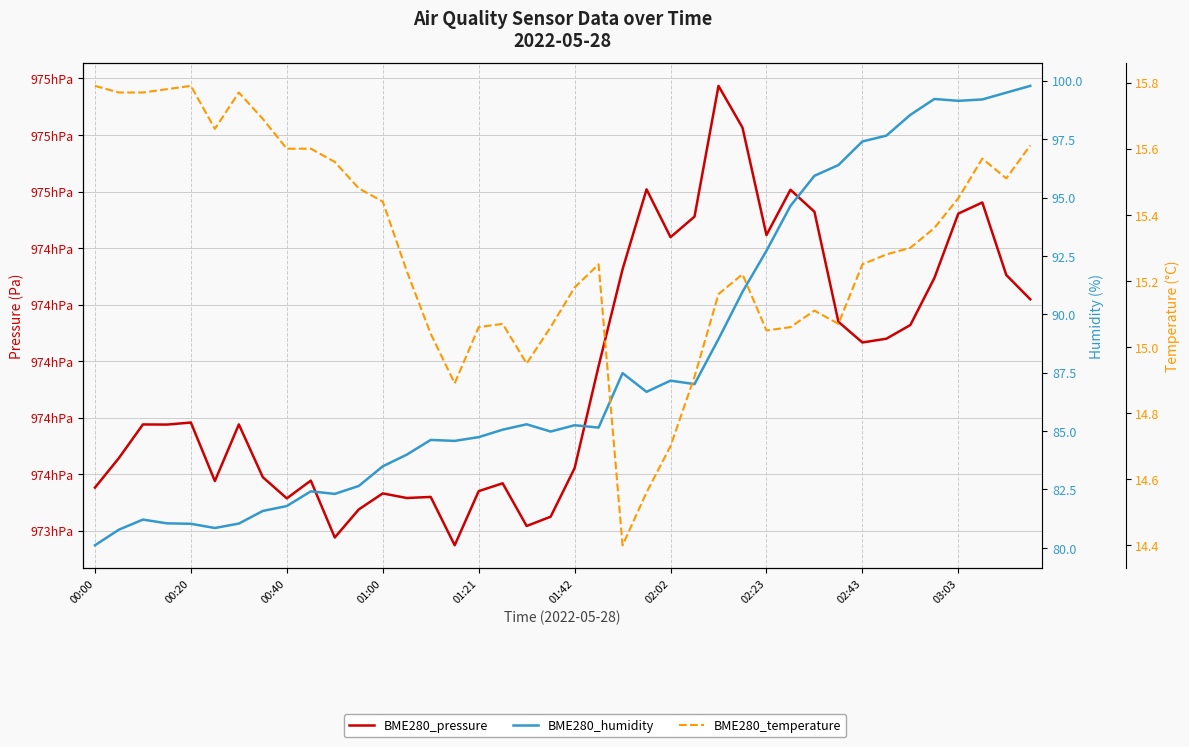

What are all the series names shown in the legend?

BME280_pressure, BME280_humidity, BME280_temperature